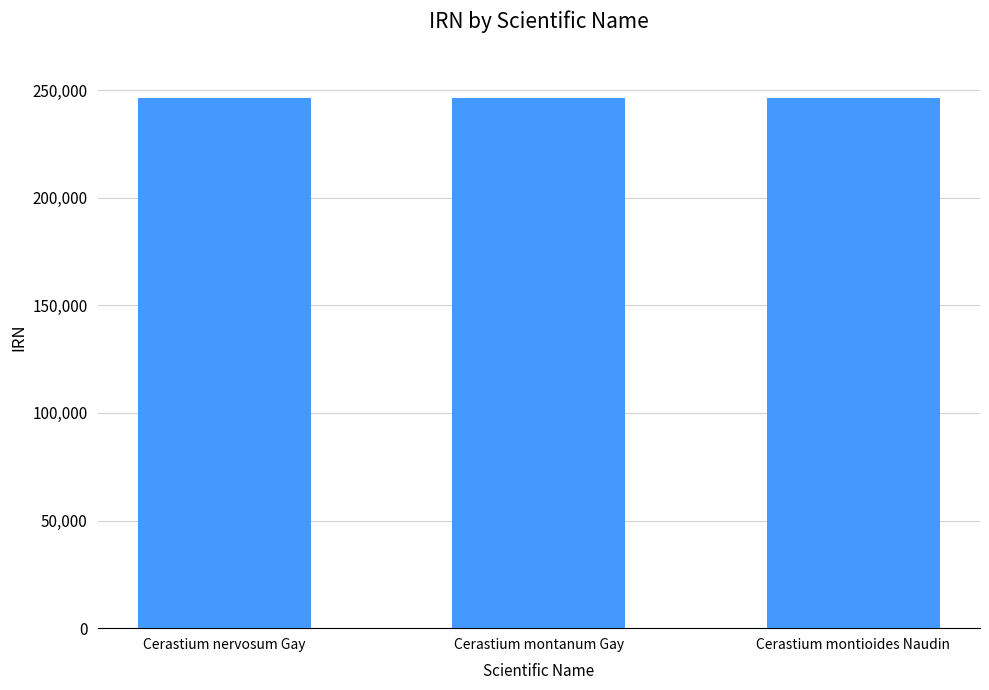

Is it true that the value at Cerastium montanum Gay is 327015?

False